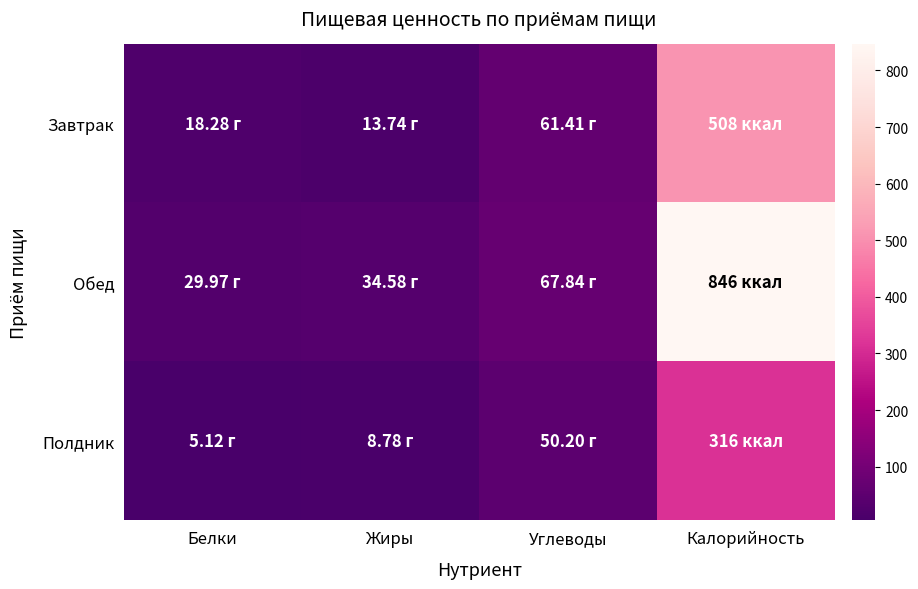

Reading left to right, list all the values displayed in this chart.

Завтрак: Белки=18.3	Жиры=13.7	Углеводы=61.4	Калорийность=508.0
Обед: Белки=30.0	Жиры=34.6	Углеводы=67.8	Калорийность=846.0
Полдник: Белки=5.1	Жиры=8.8	Углеводы=50.2	Калорийность=316.0